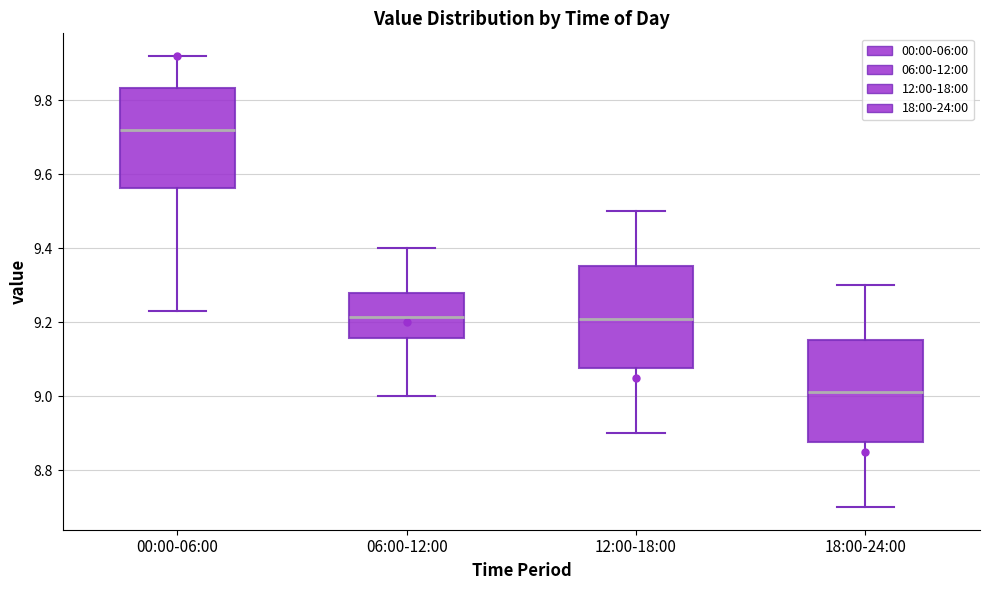

Where does the upper whisker of the box for 18:00-24:00 end on the y-axis? The values are not printed on the chart, so give them approximately, as read against the axis.

9.30